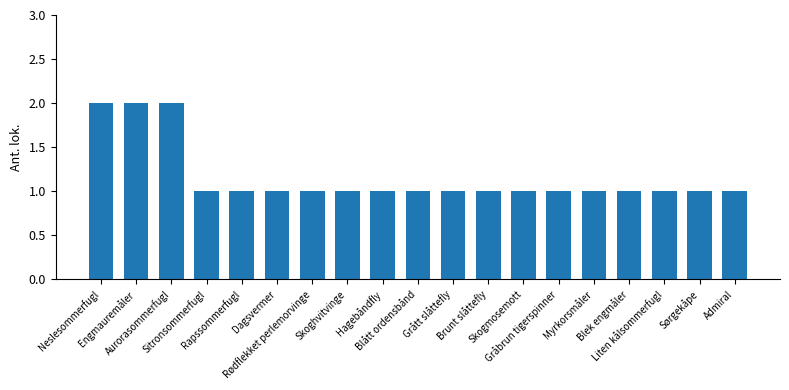

Between Blek engmåler and Engmauremåler, which is larger?

Engmauremåler